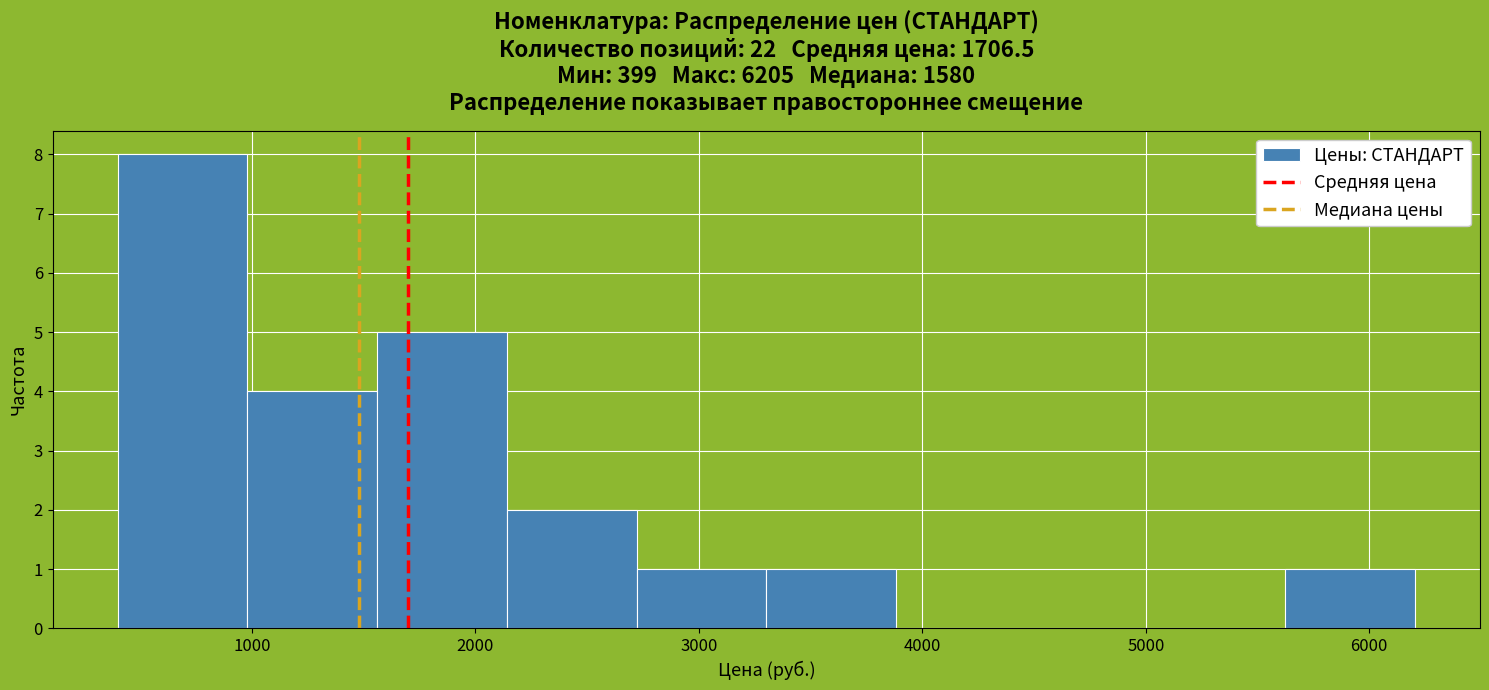

Reading left to right, transcribe this chart: for each bar, give the range it covers on the x-axis and its height. Neither the bar edges nor the heights are printed on the chart, so give them approximately, as read against the axes.

400 to 1000: 8
1000 to 1600: 4
1600 to 2100: 5
2100 to 2700: 2
2700 to 3300: 1
3300 to 3900: 1
3900 to 4500: 0
4500 to 5000: 0
5000 to 5600: 0
5600 to 6200: 1